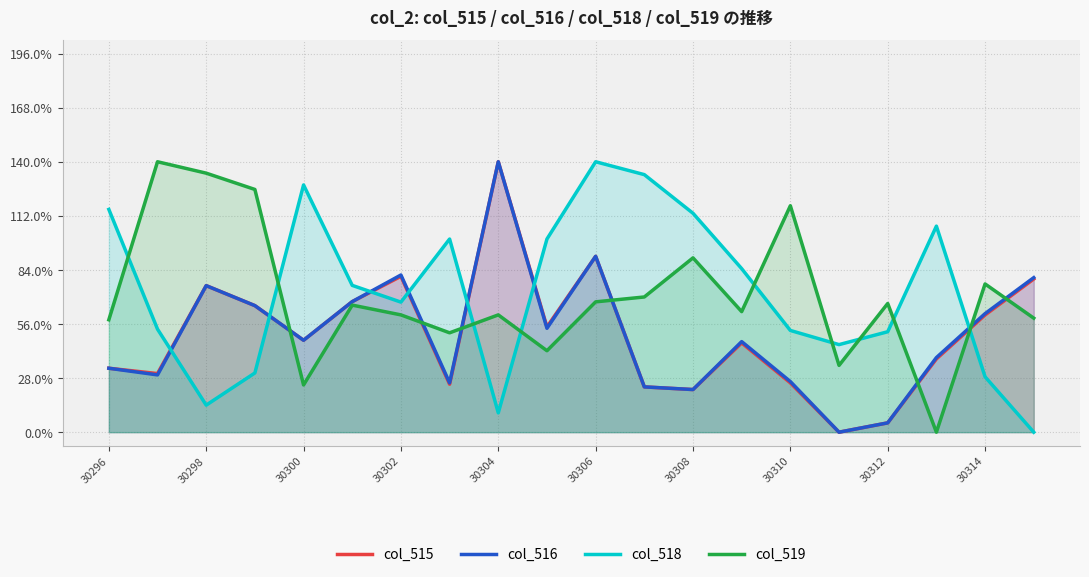

What are all the series names shown in the legend?

col_515, col_516, col_518, col_519